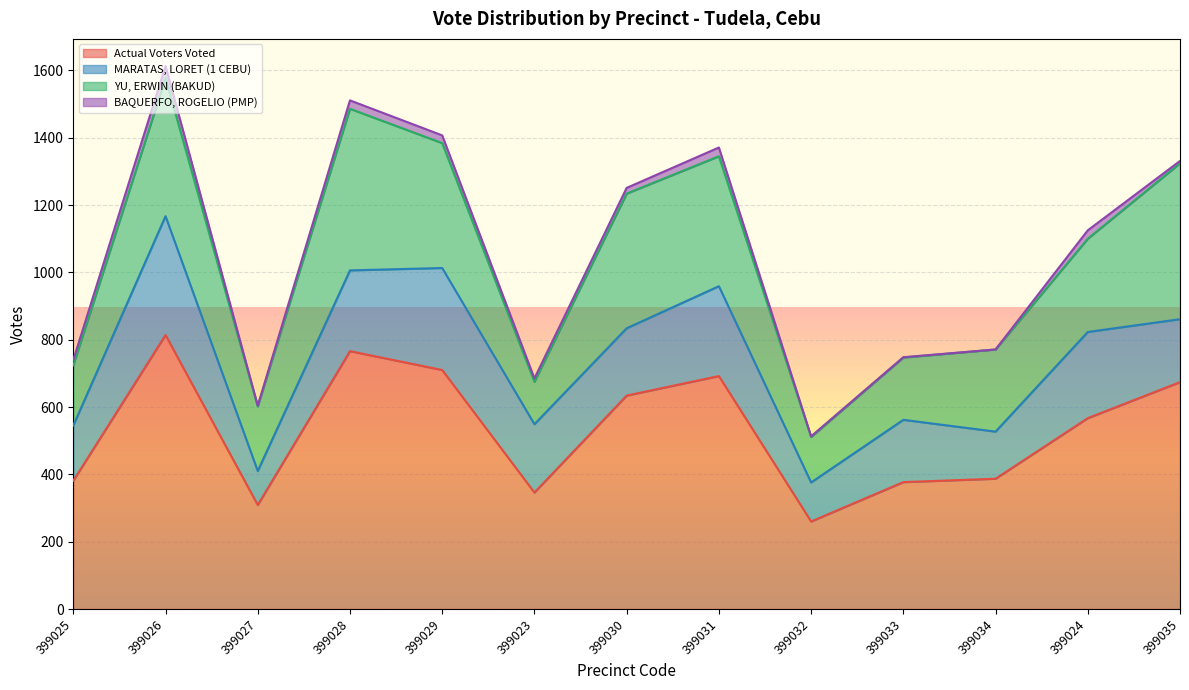

At how many categories does at least one series exceed 513?

7